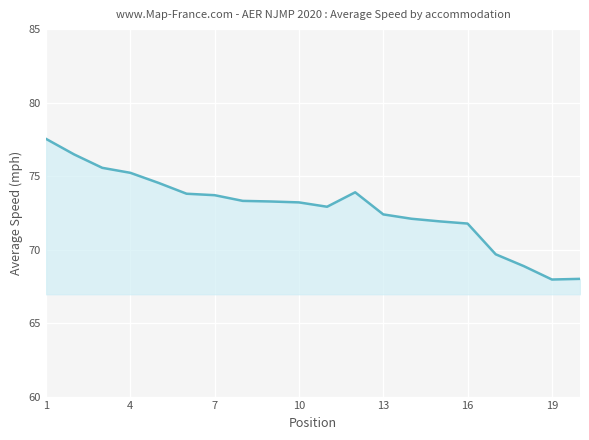

What is the smallest value displayed?

68.0